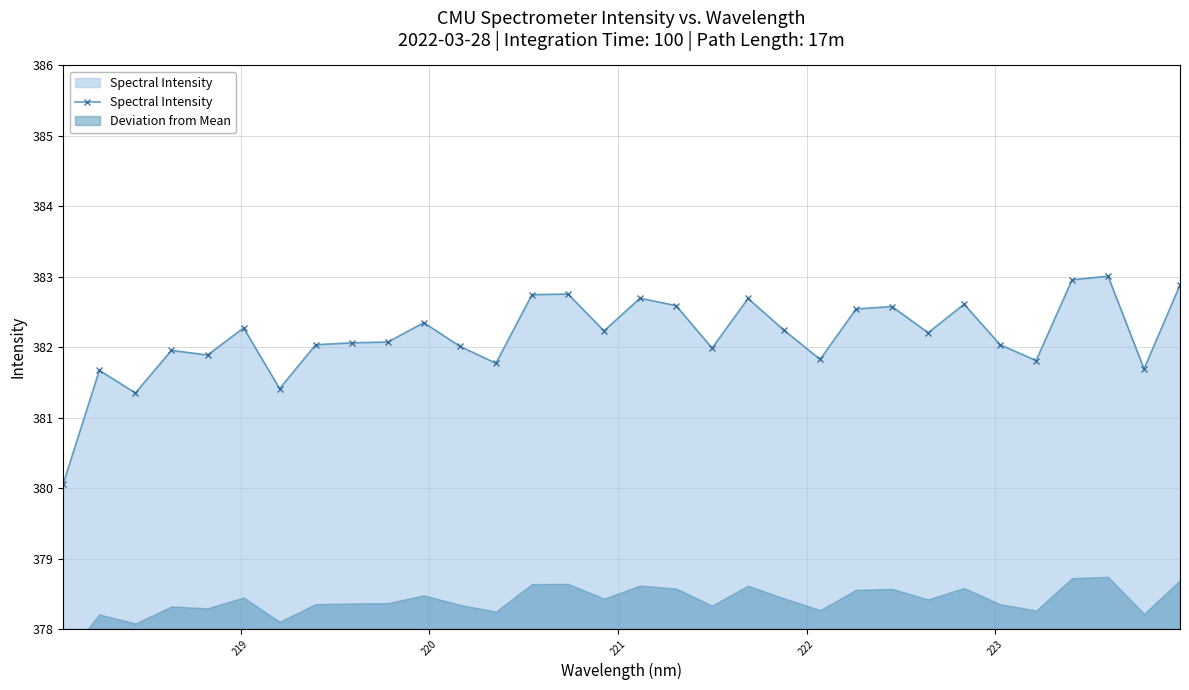

True or false: Spectral Intensity has more than 0 interior local peaks.

True